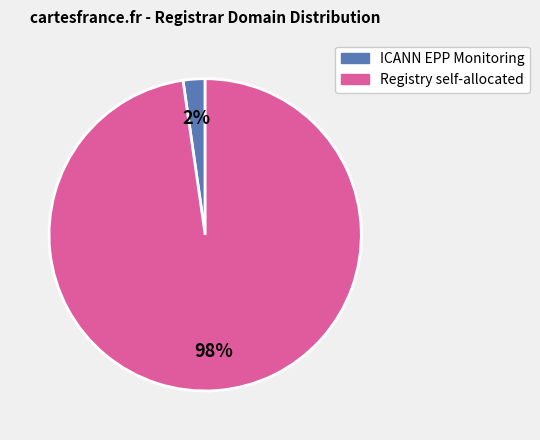

Is there a majority slice in this chart?

Yes